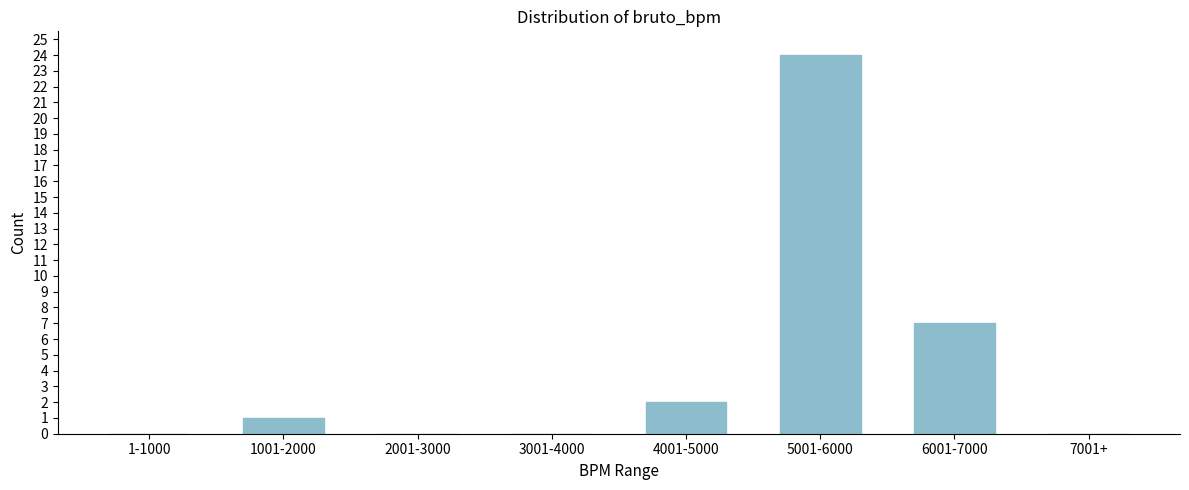

Reading left to right, transcribe all the data shown in this chart.

1-1000=0	1001-2000=1	2001-3000=0	3001-4000=0	4001-5000=2	5001-6000=24	6001-7000=7	7001+=0